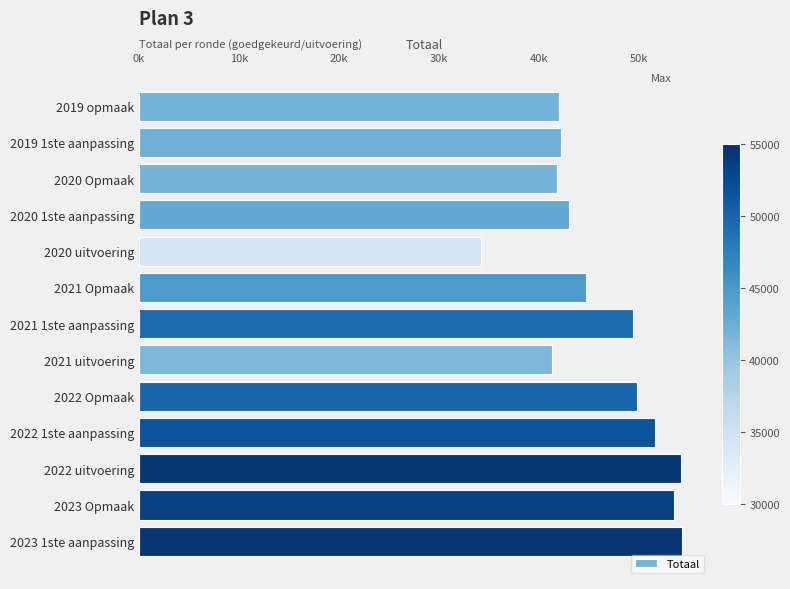

What is the sum of all values?

602124